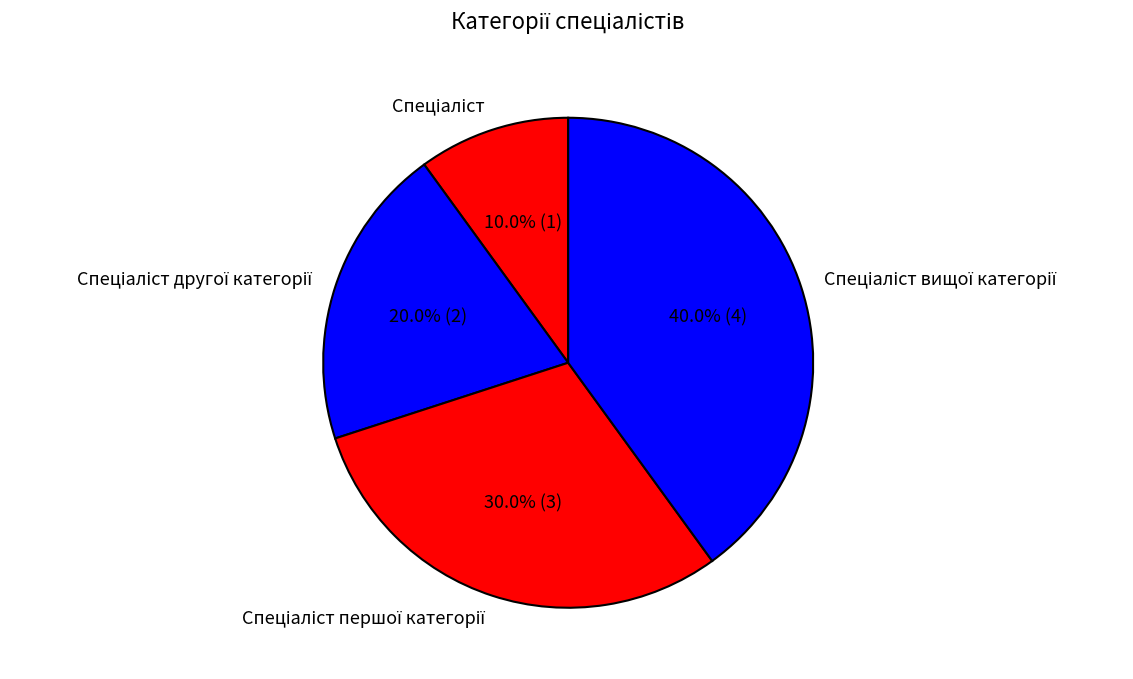

Is there any slice that represents more than half of the pie?

No